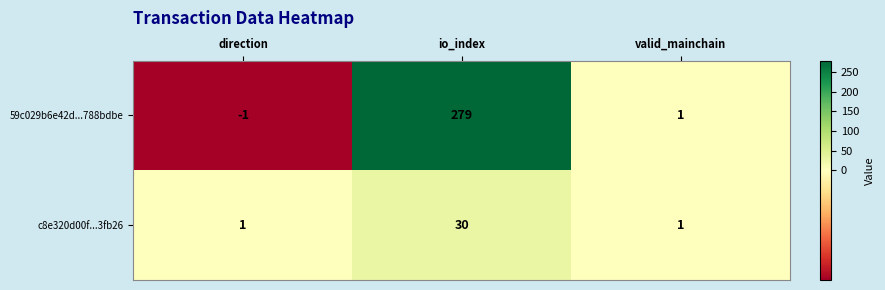

True or false: c8e320d00f...3fb26 has a value of 7 at io_index.

False